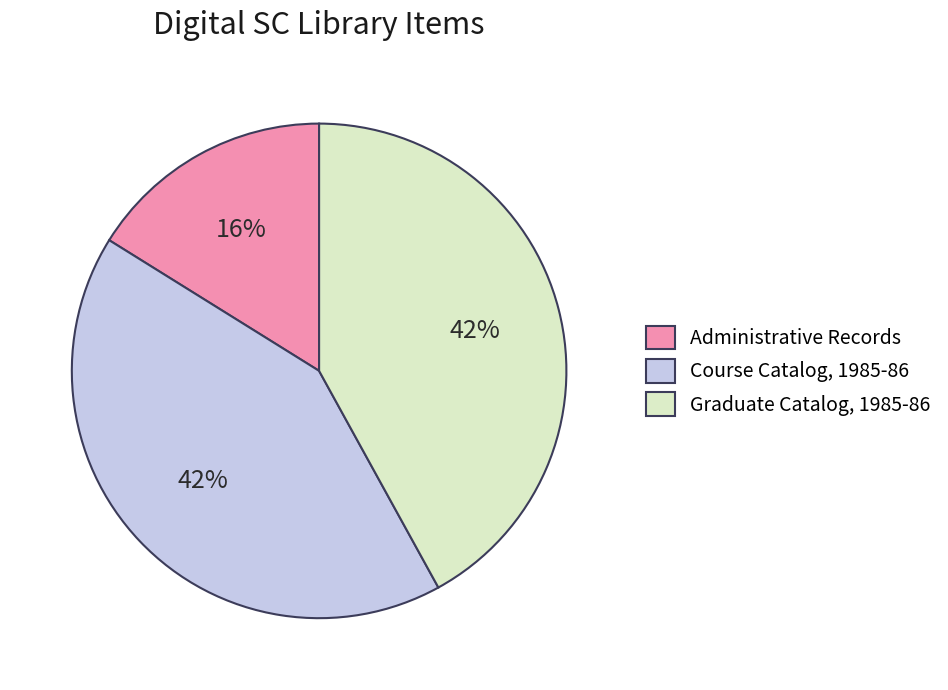

Count the number of slices in the pie.

3